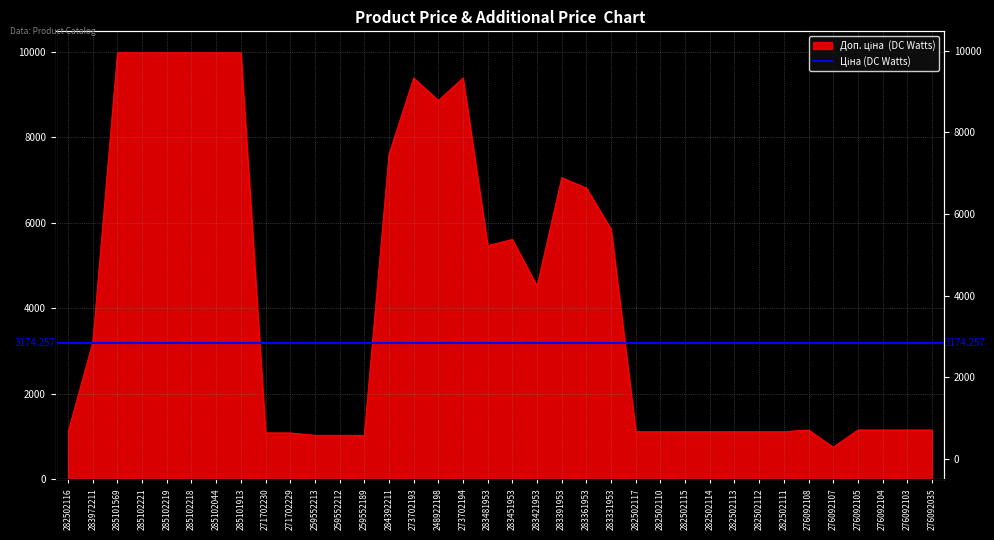

What is the maximum value shown in the chart?

9975.0